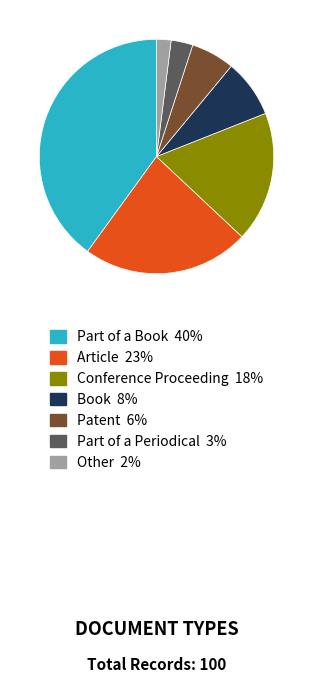

Is Conference Proceeding the majority of the pie?

No